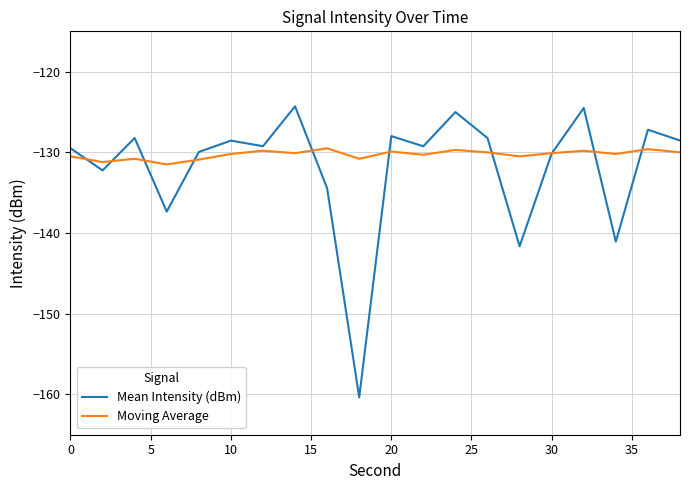

Which series has the largest range (max minus min)?

Mean Intensity (dBm)